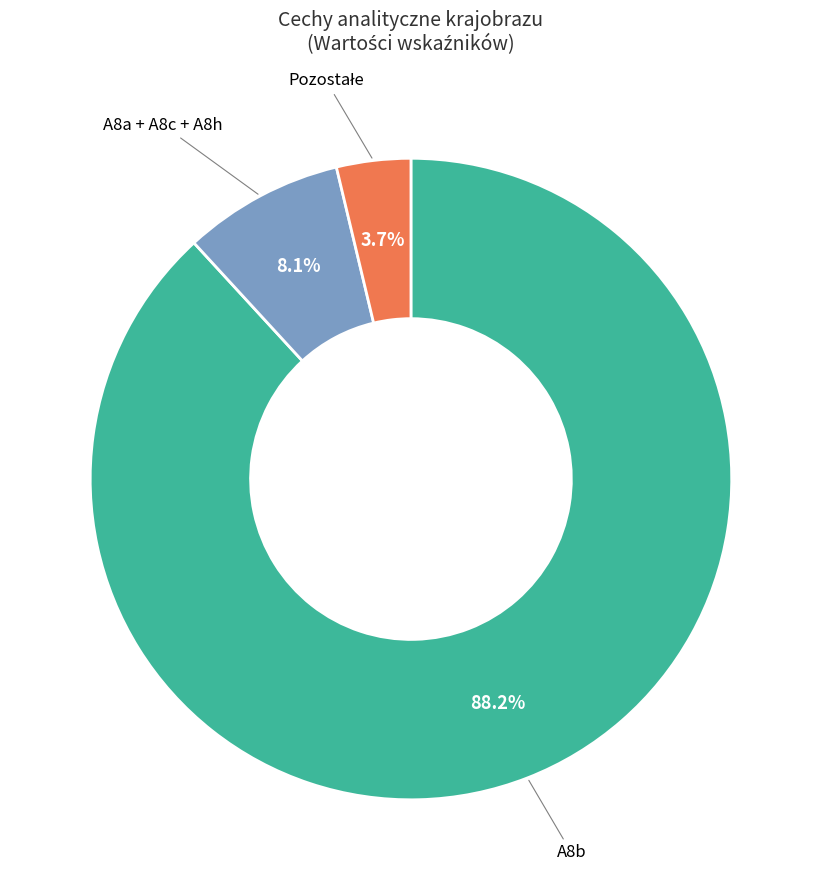

Is there a majority slice in this chart?

Yes